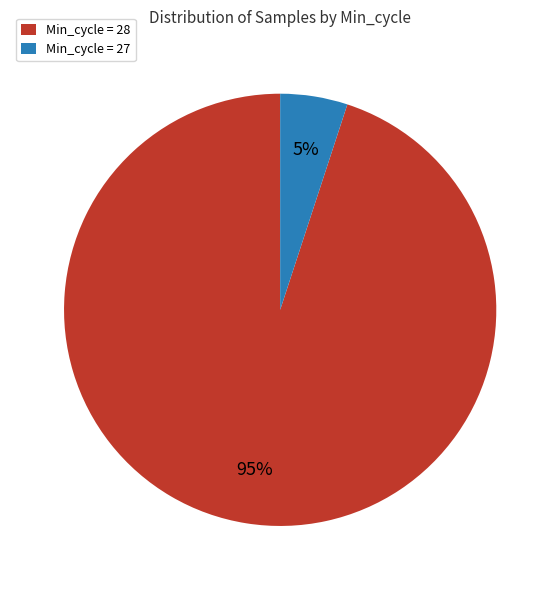

What percentage is the Min_cycle = 27 slice, to the nearest percent?

5%